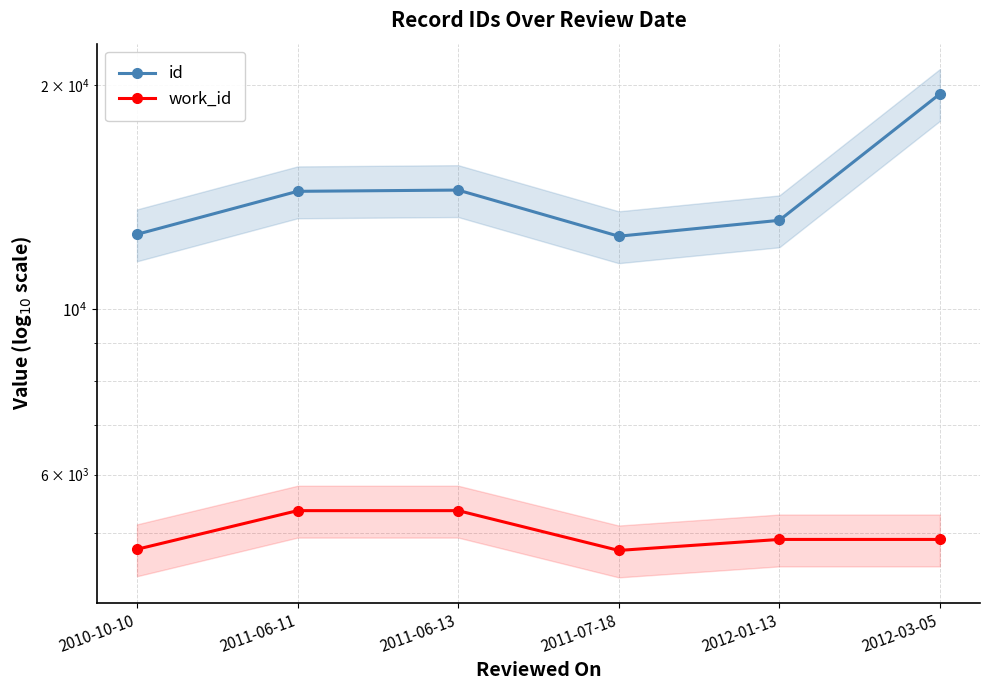

What is the difference between the maximum and minimum values in the work_id series?

621